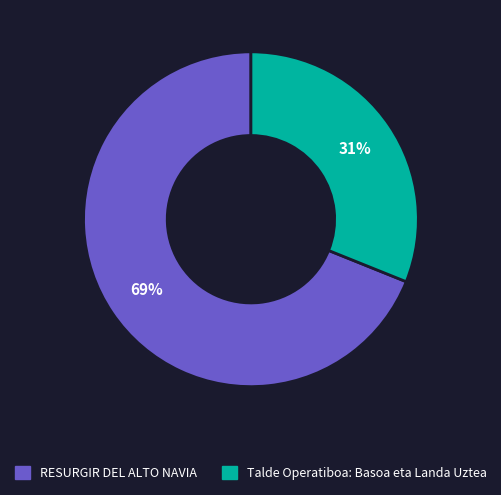

Count the number of slices in the pie.

2